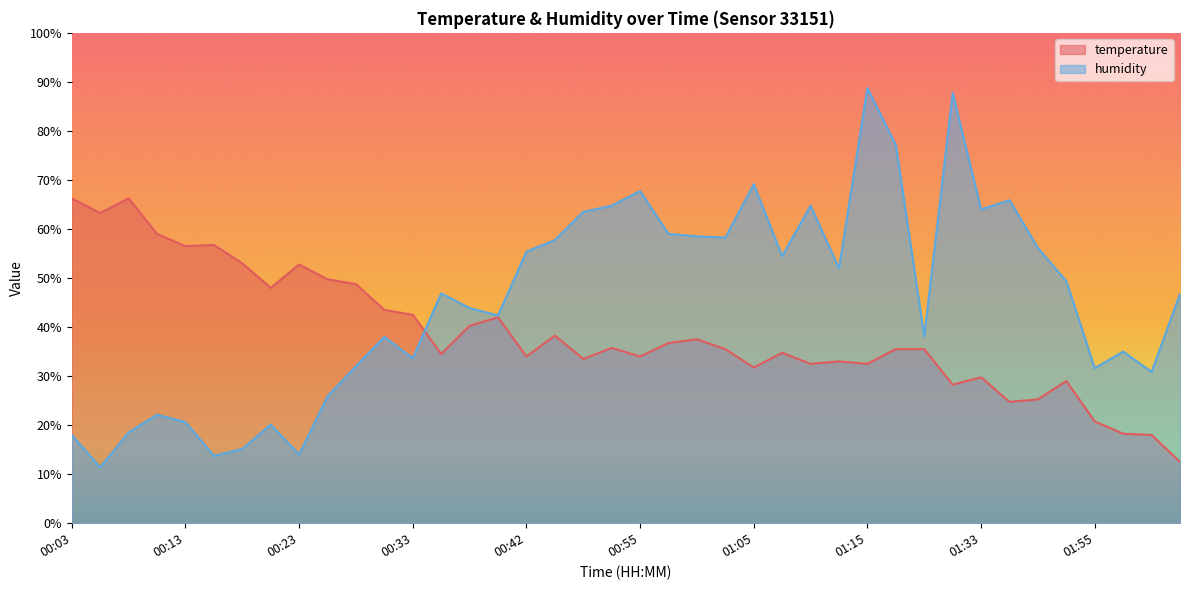

How many lines are shown in the chart?

2